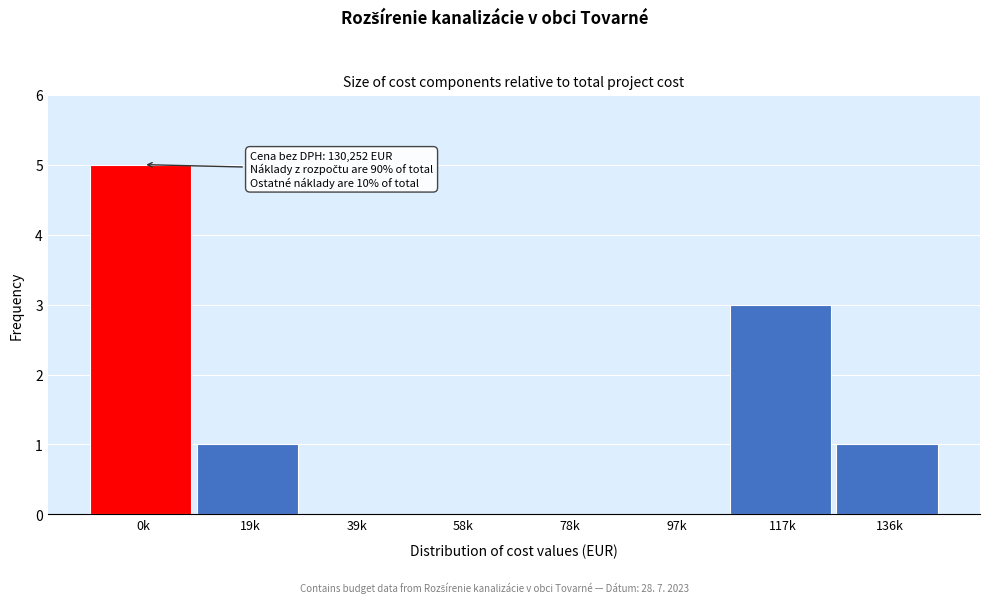

Reading right to left, extract all data points from this chart.

136k=1	117k=3	97k=0	78k=0	58k=0	39k=0	19k=1	0k=5